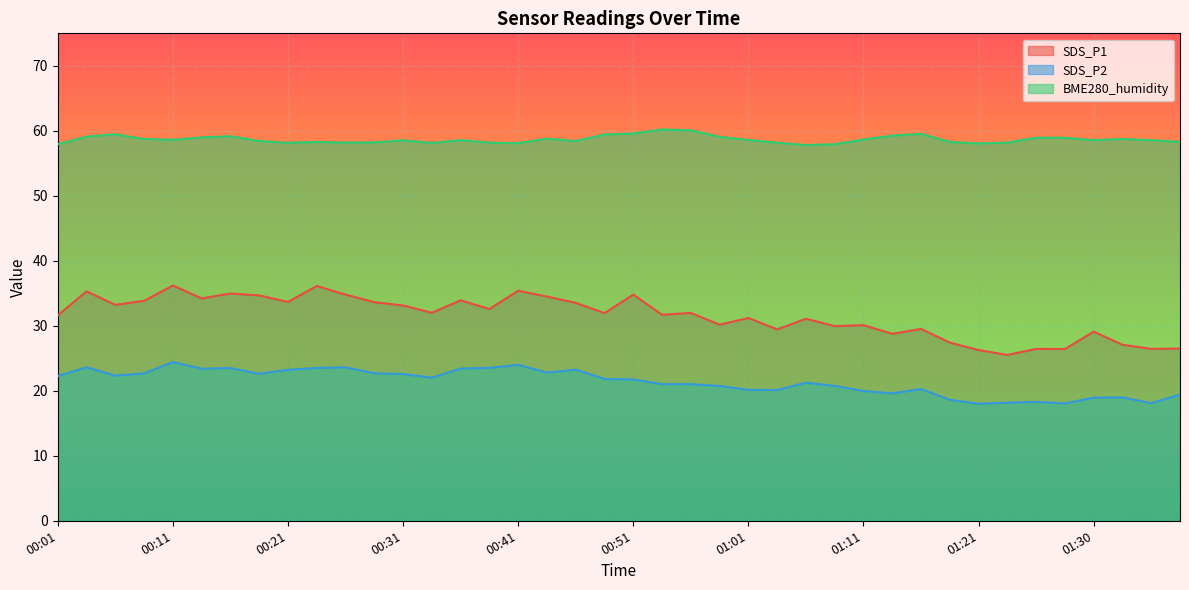

The SDS_P1 series shows 15.0 at 01:03. True or false?

False